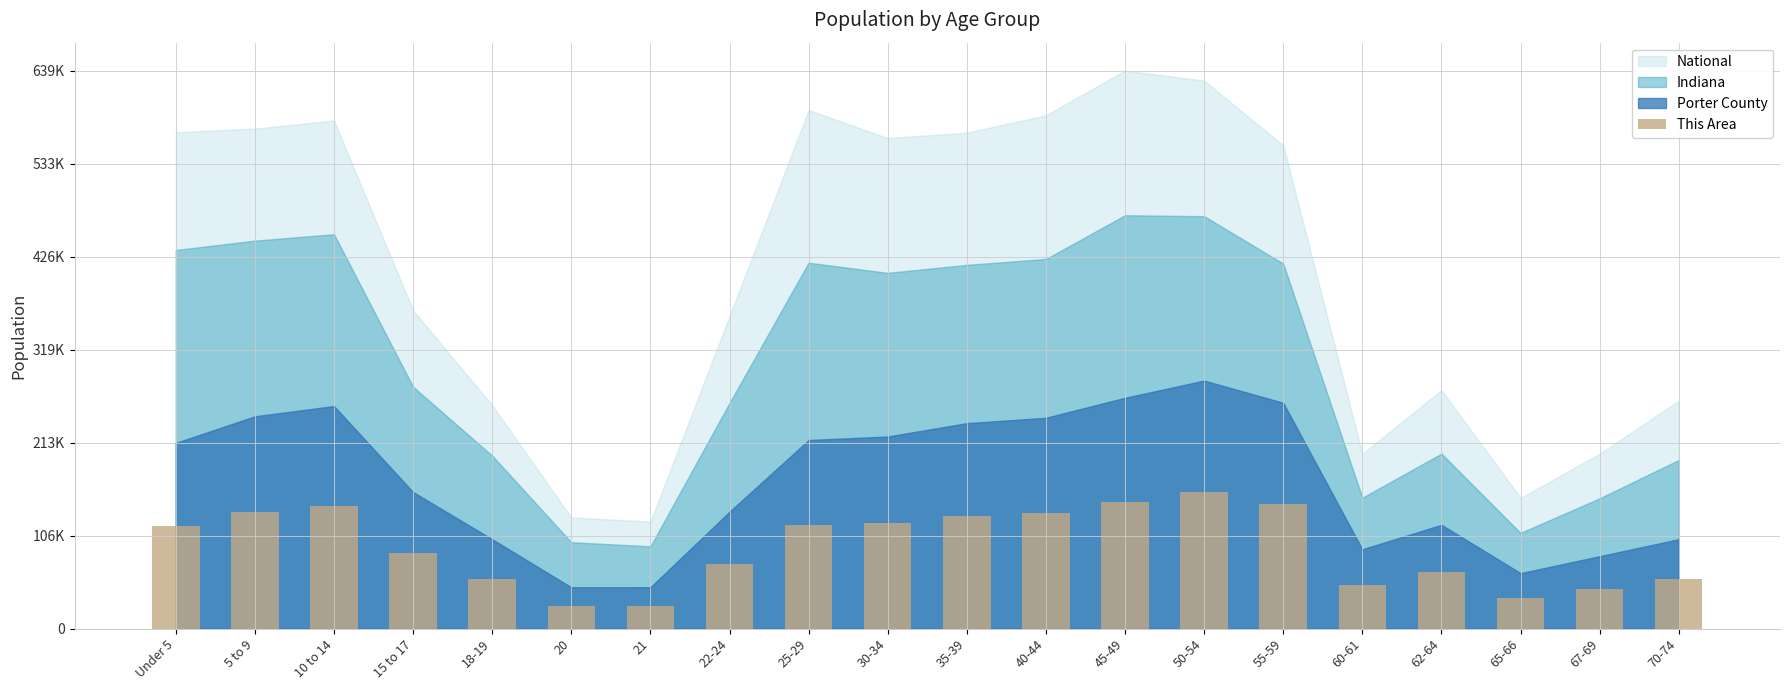

Are the bars horizontal?

No